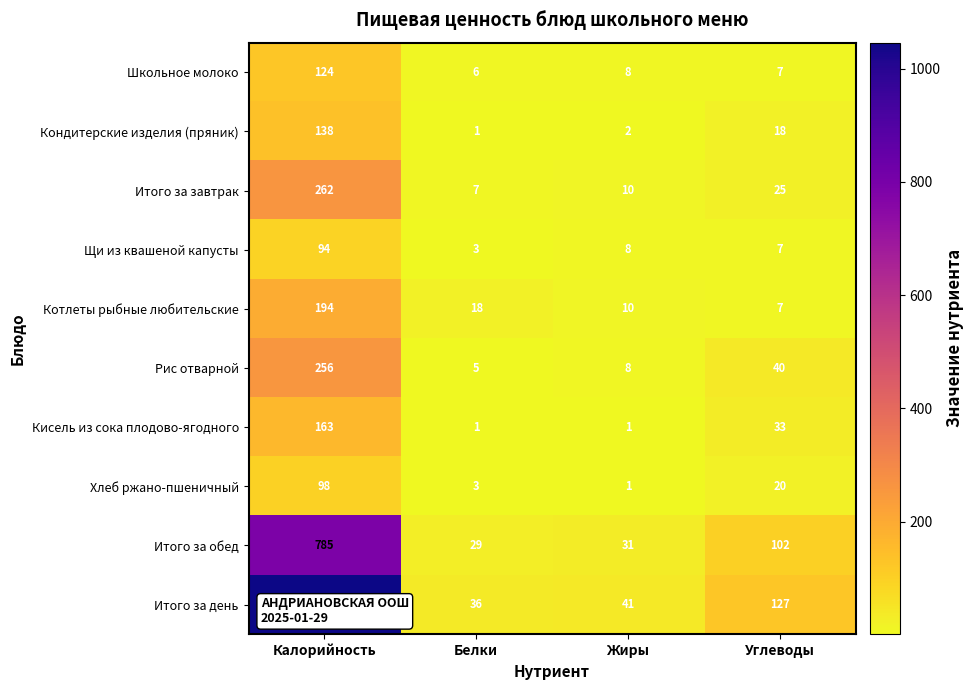

At which category is the sum across all series the highest?

Калорийность